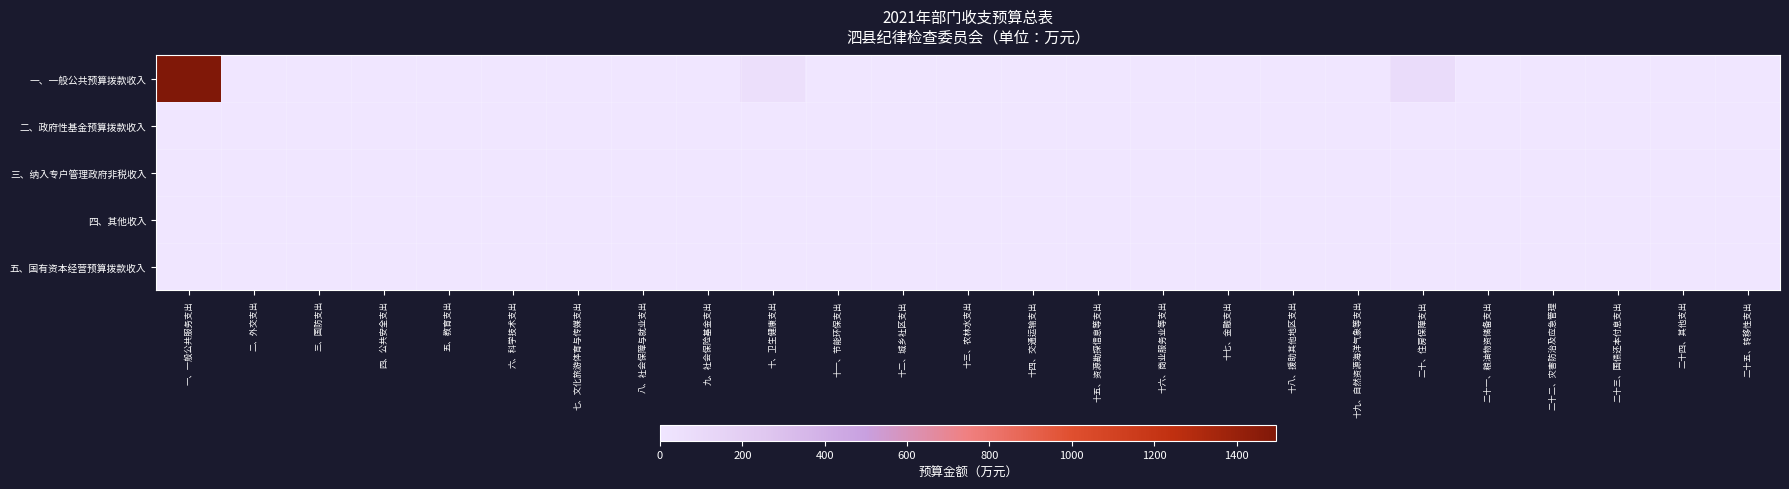

At how many categories does at least one series exceed 247?

1